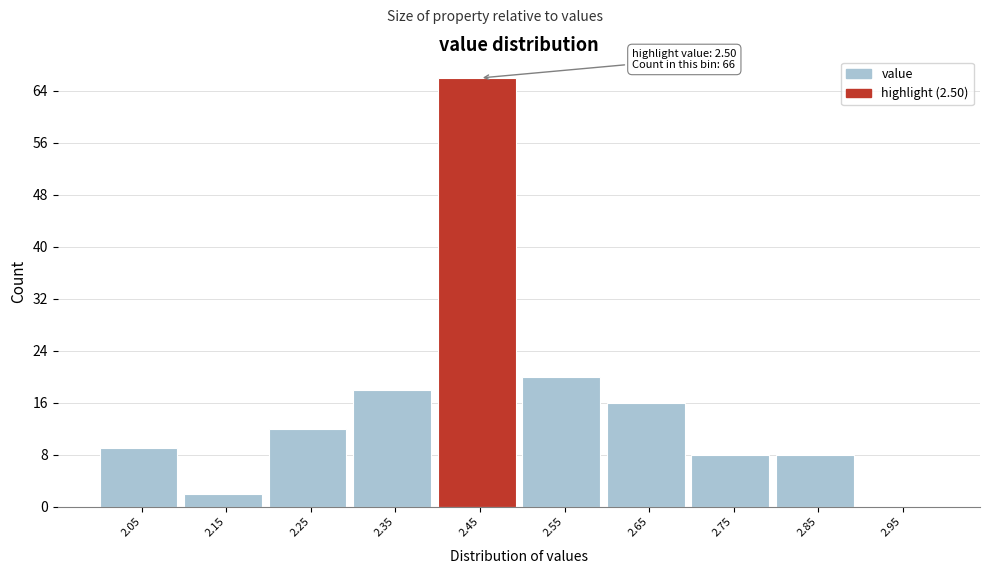

Reading left to right, extract all data points from this chart.

2.05=9	2.15=2	2.25=12	2.35=18	2.45=66	2.55=20	2.65=16	2.75=8	2.85=8	2.95=0